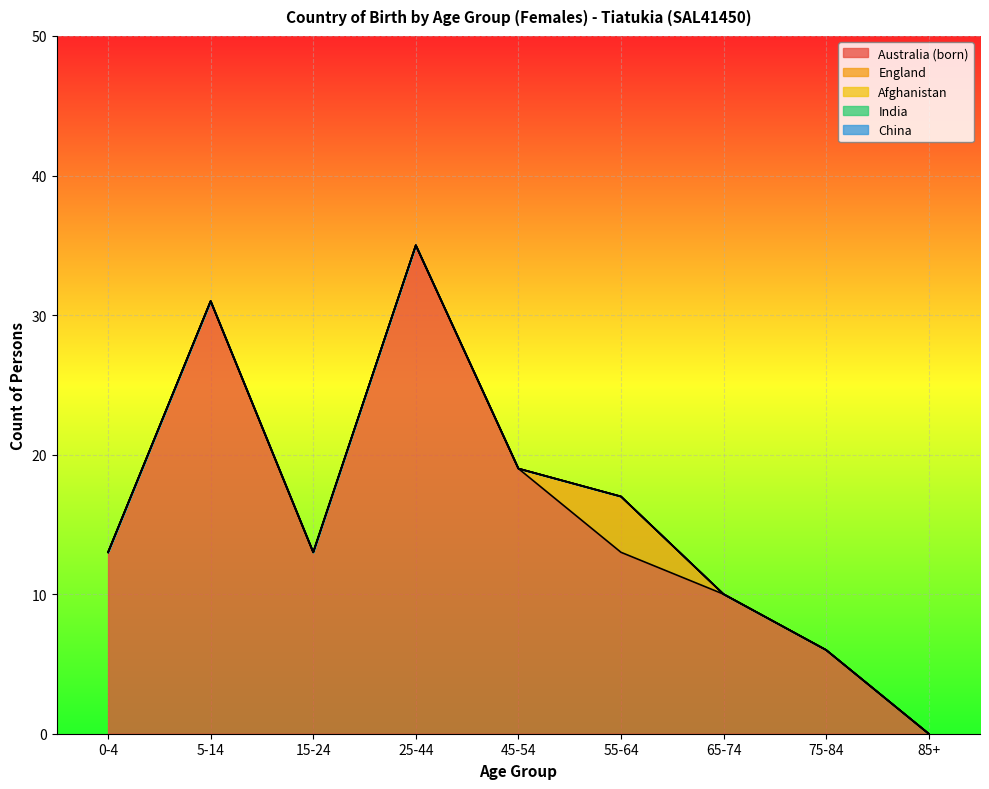

Where is China nearest to the value 0?

0-4